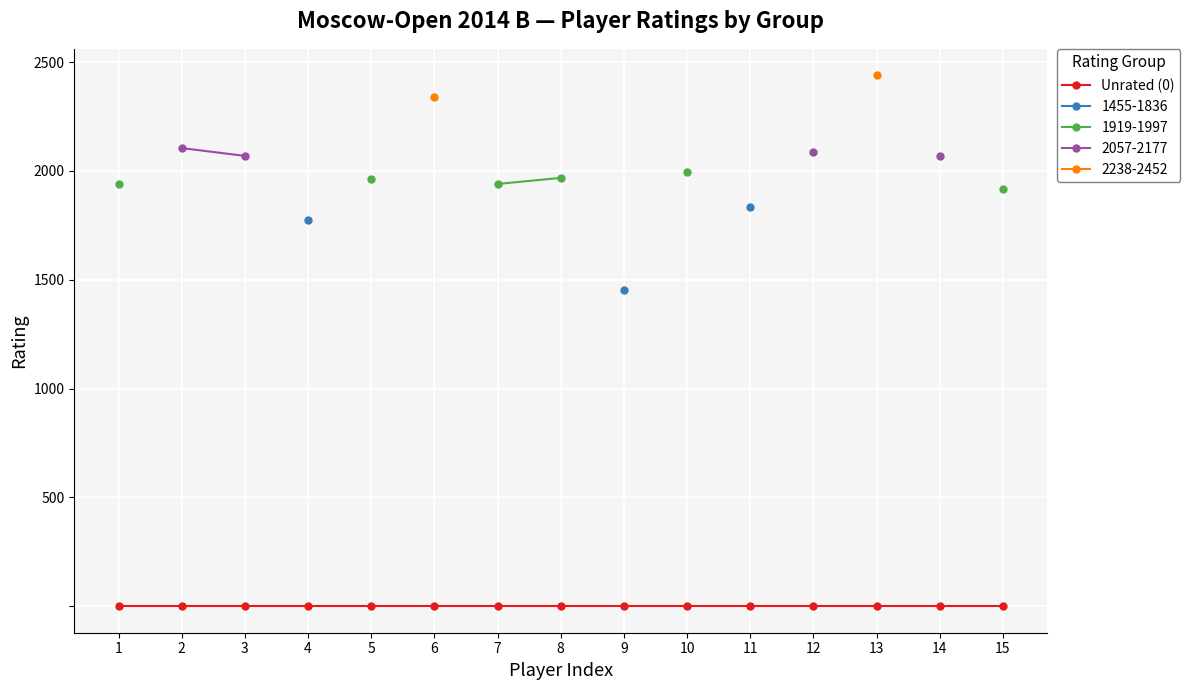

True or false: Rating 1500-1999 and Rating 1000-1499 intersect in this chart.

False